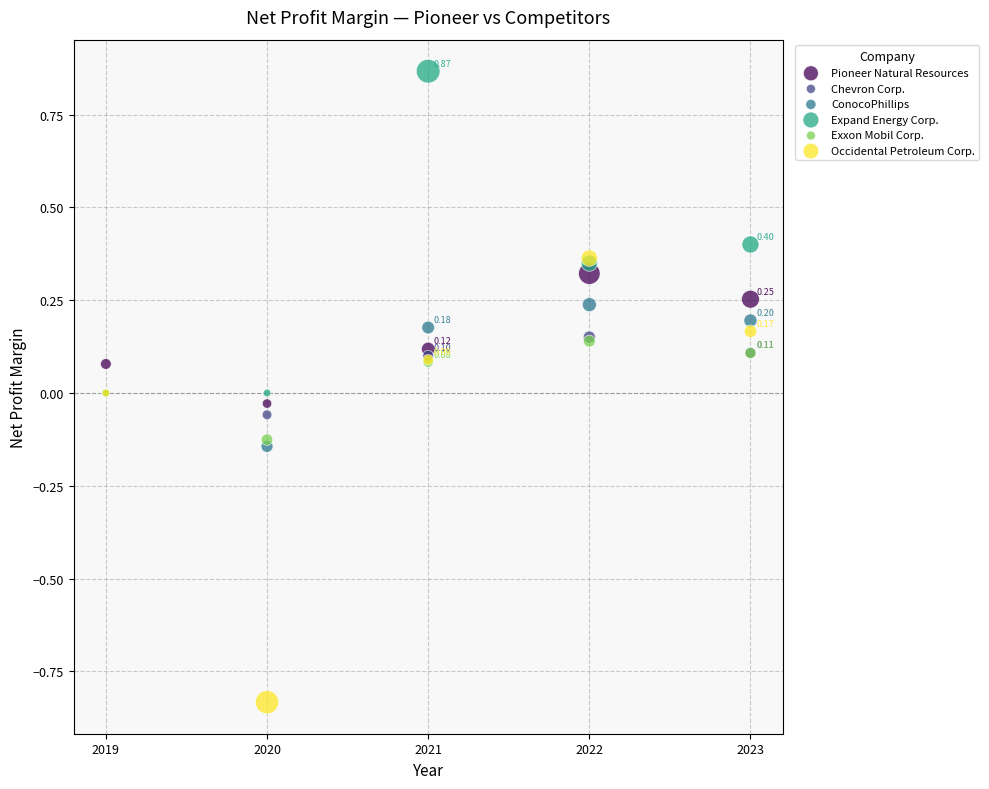

Which series reaches the maximum Y coordinate?

Expand Energy Corp.